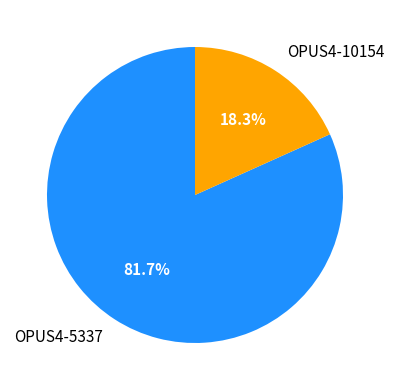

Approximately how many times larger is the value at OPUS4-5337 compared to OPUS4-10154?

4.5